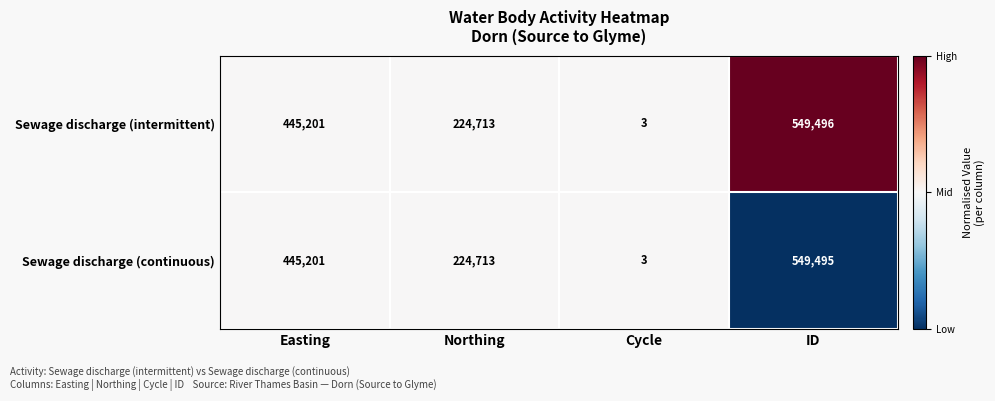

What is the greatest value displayed?

549496